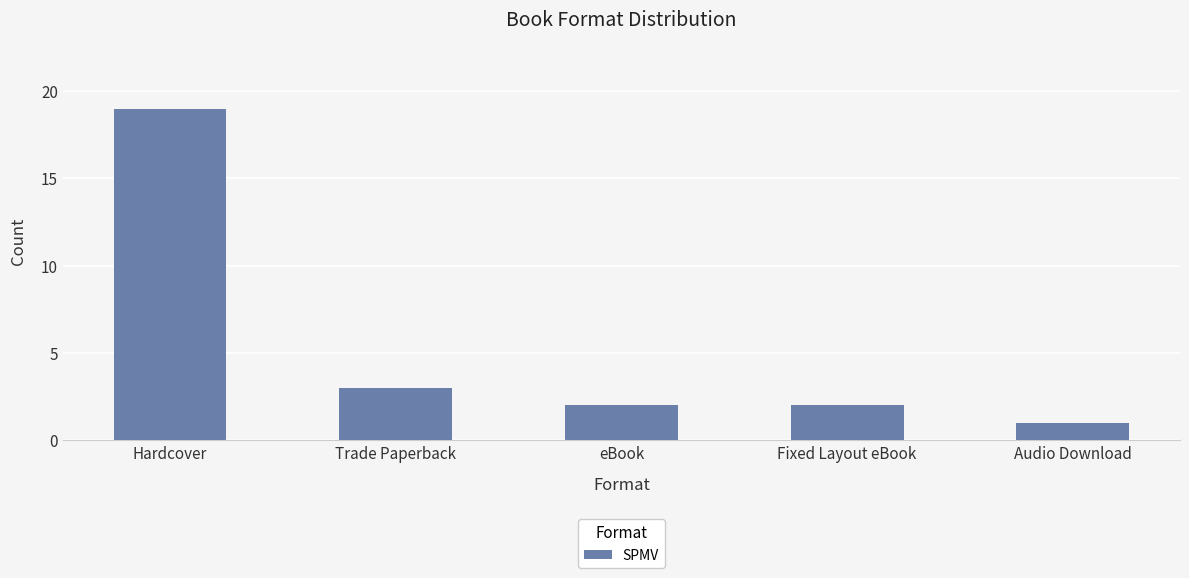

Does the chart contain stacked bars?

No